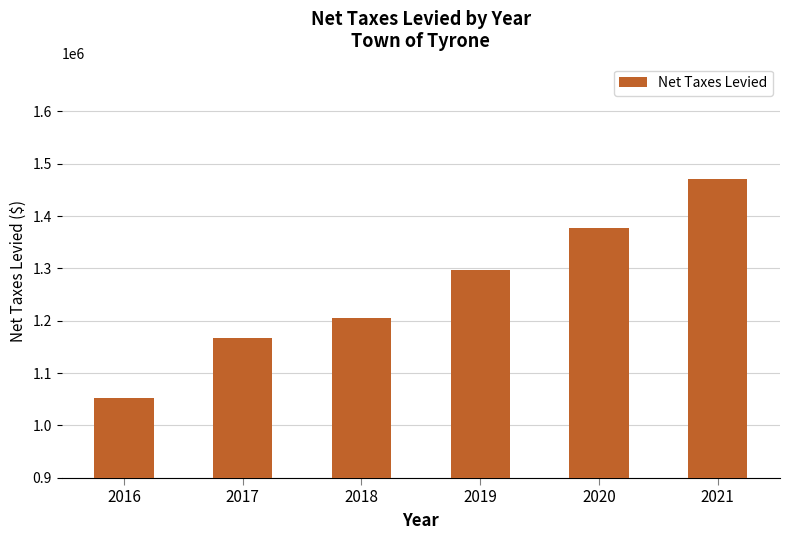

What is the smallest value displayed?

1052852